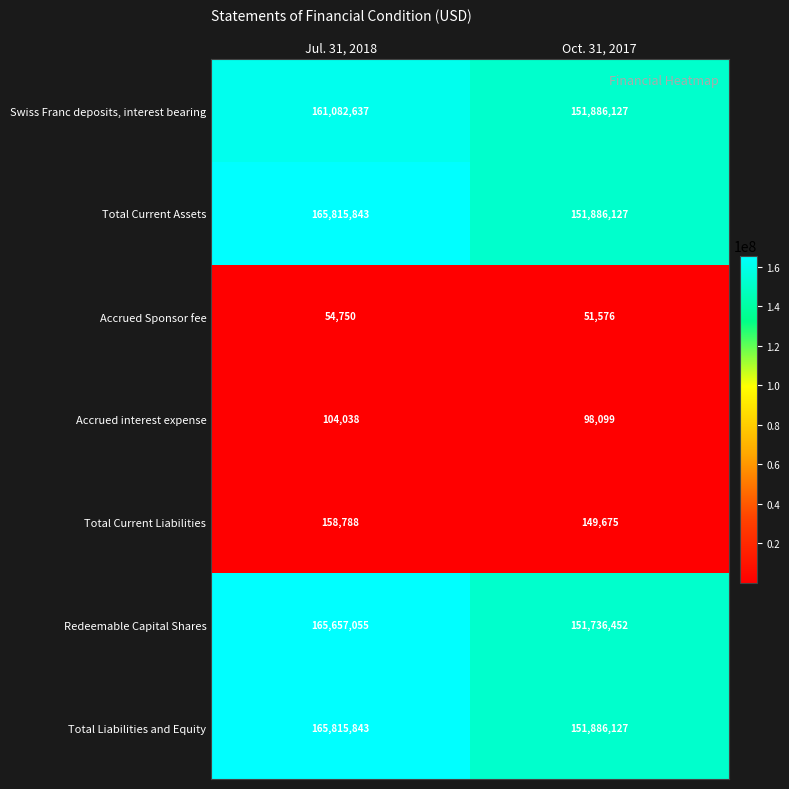

Reading left to right, what are all the values shown in this chart?

Swiss Franc deposits, interest bearing: Jul. 31, 2018=161082637	Oct. 31, 2017=151886127
Total Current Assets: Jul. 31, 2018=165815843	Oct. 31, 2017=151886127
Accrued Sponsor fee: Jul. 31, 2018=54750	Oct. 31, 2017=51576
Accrued interest expense: Jul. 31, 2018=104038	Oct. 31, 2017=98099
Total Current Liabilities: Jul. 31, 2018=158788	Oct. 31, 2017=149675
Redeemable Capital Shares: Jul. 31, 2018=165657055	Oct. 31, 2017=151736452
Total Liabilities and Equity: Jul. 31, 2018=165815843	Oct. 31, 2017=151886127